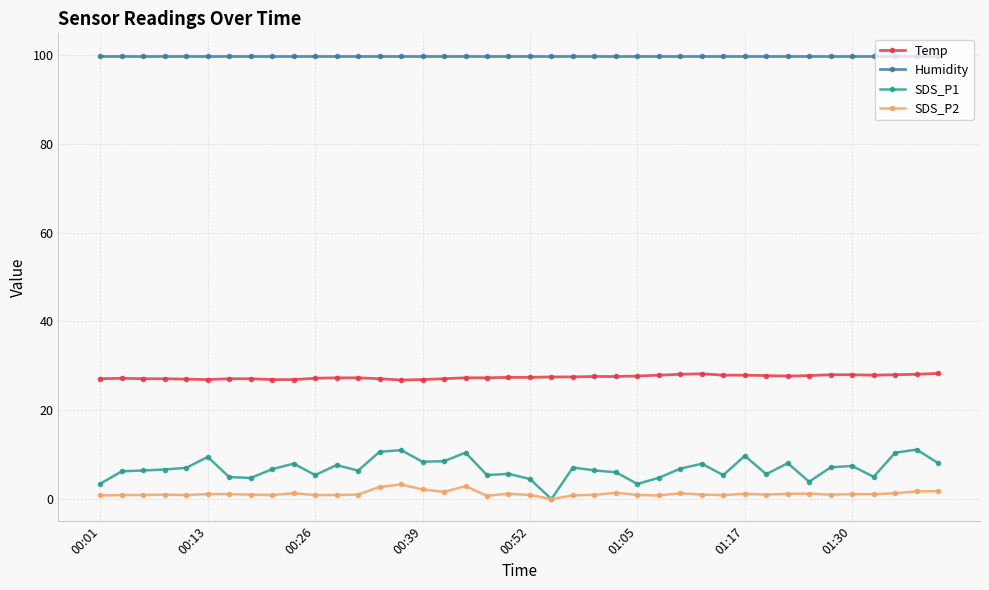

Which series has the widest spread of values?

SDS_P1